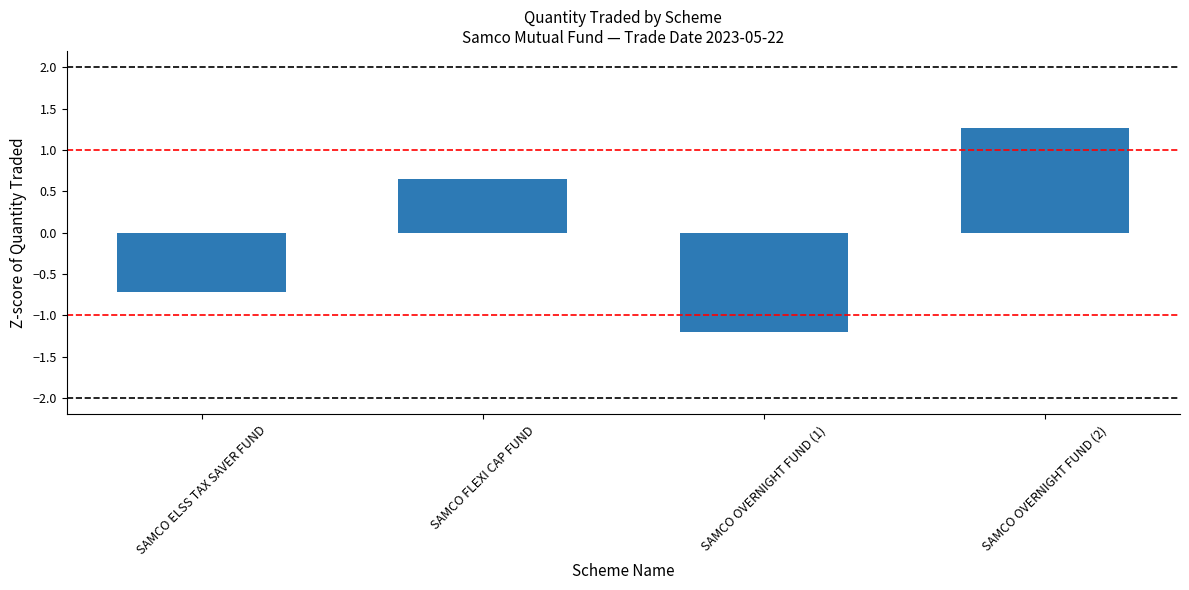

At which label is the value closest to 0?

SAMCO FLEXI CAP FUND